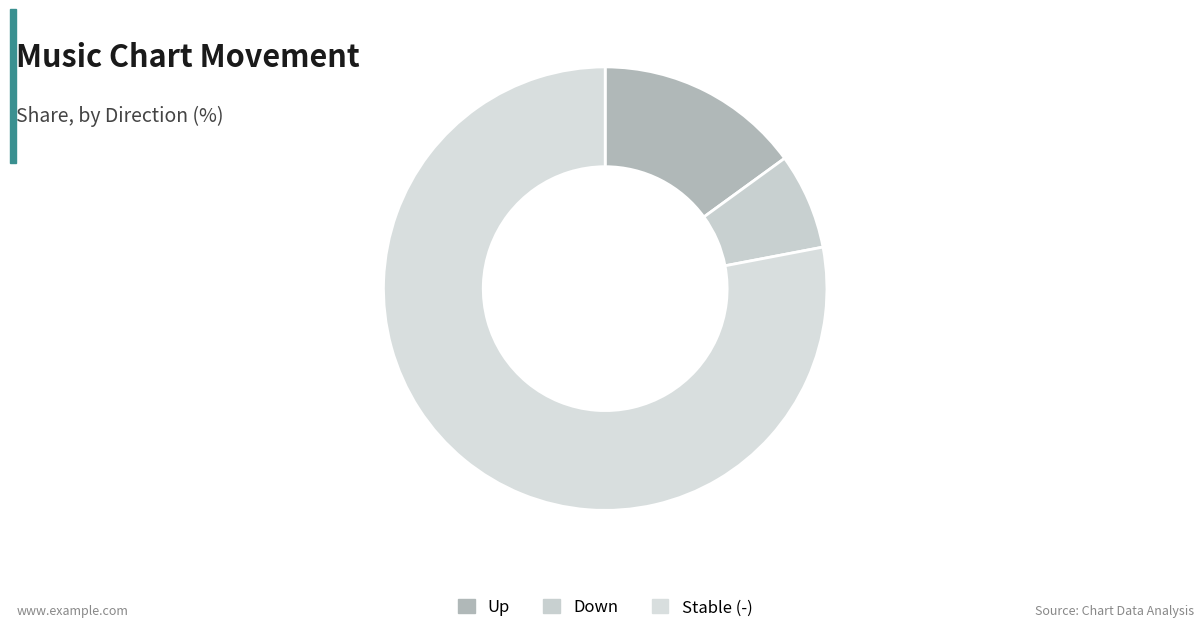

Which category has the biggest portion of the pie?

Stable (-)